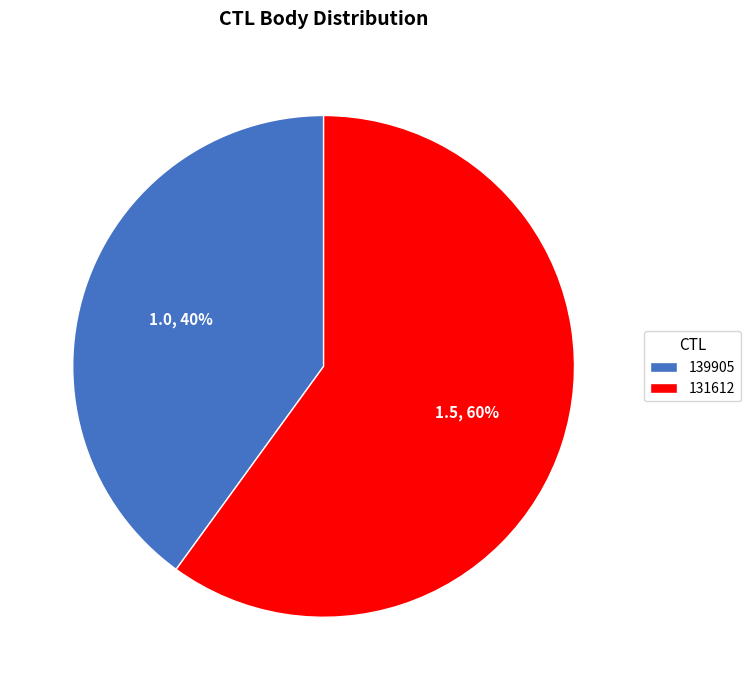

The 139905 slice represents 53% of the pie. True or false?

False